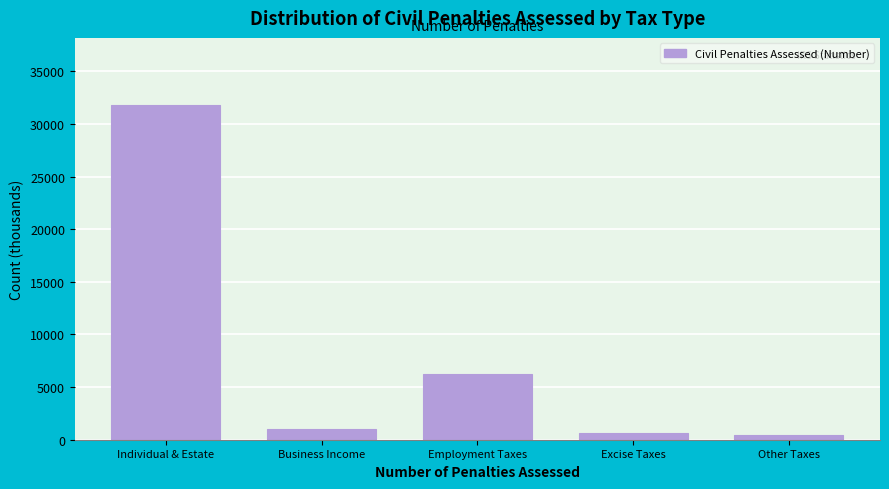

Reading left to right, extract all data points from this chart.

Individual & Estate=31809.9	Business Income=1023.9	Employment Taxes=6255.8	Excise Taxes=650.6	Other Taxes=404.6